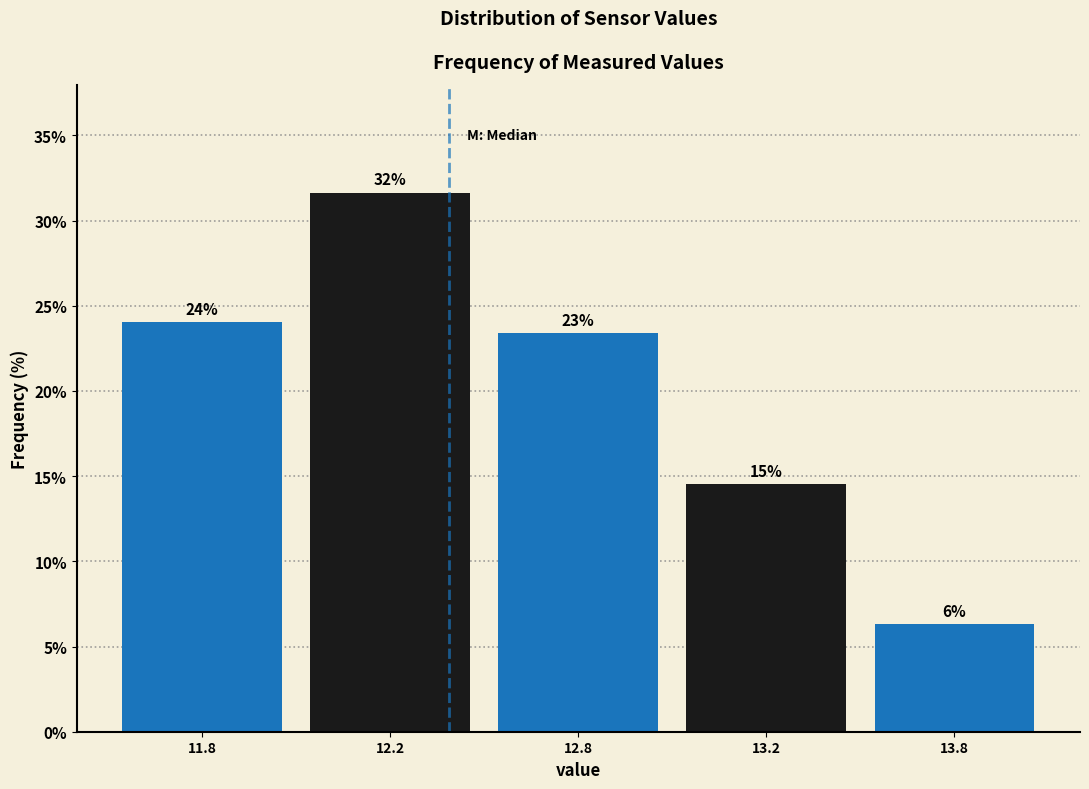

How many bars are there in total?

5